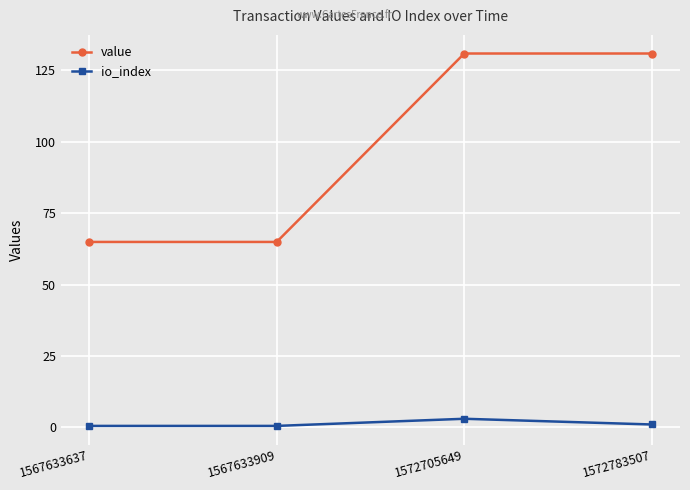

What is the value of the value point at the 4th from the left?

130.9